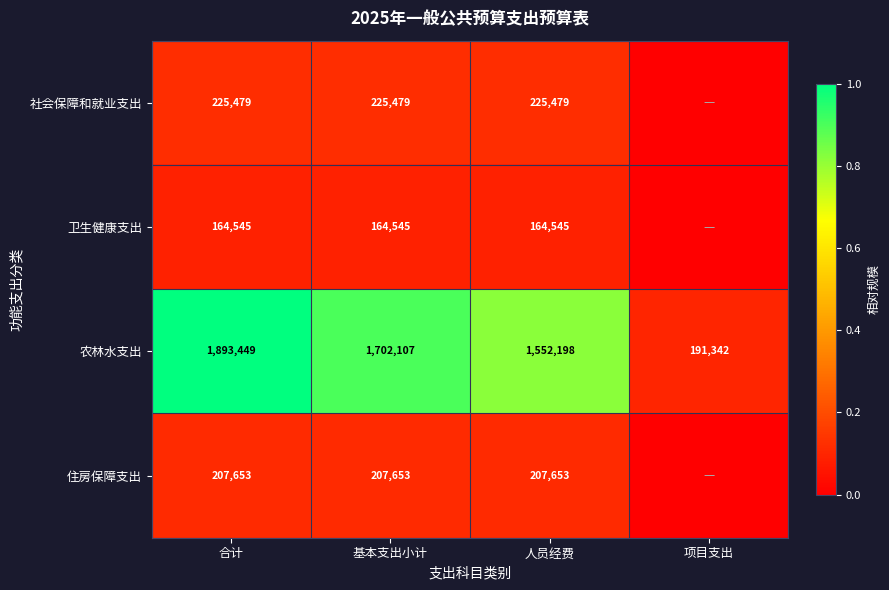

Between 人员经费 and 合计, which is larger?

人员经费